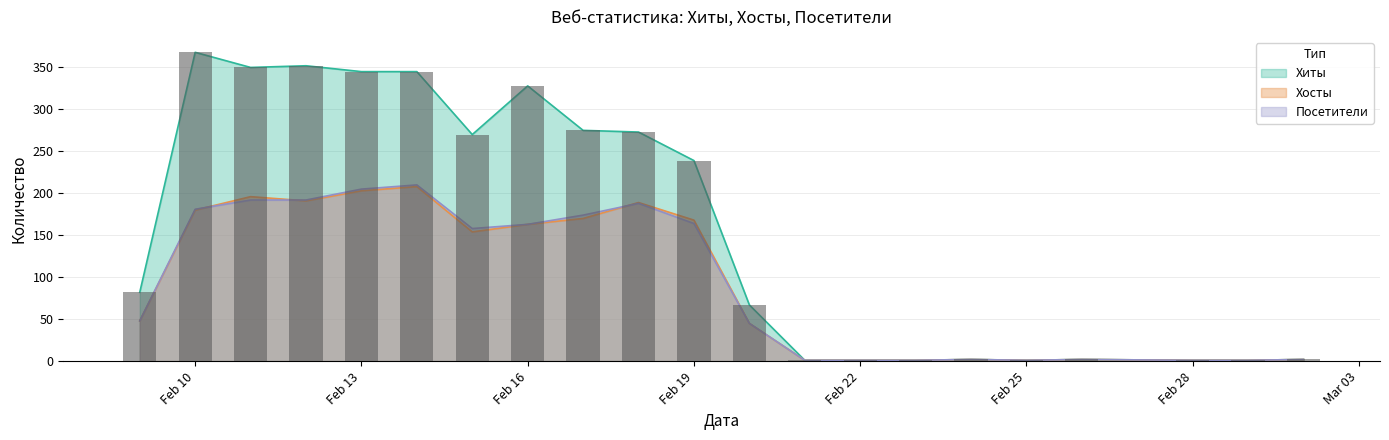

At which label does Хосты reach its peak?

2022-02-14